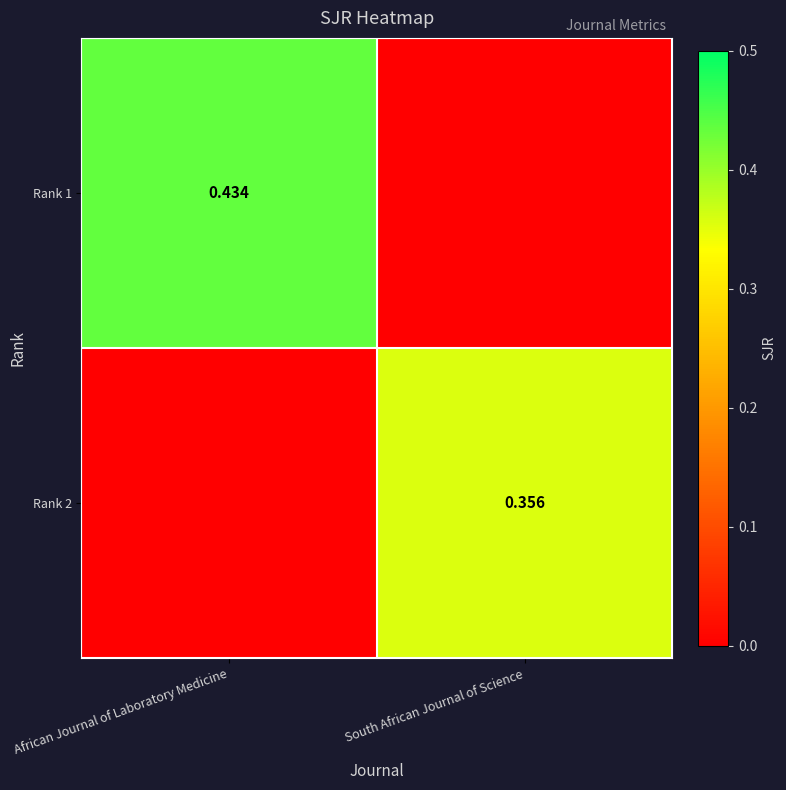

Is it true that Rank 1 equals 0.2 at South African Journal of Science?

False